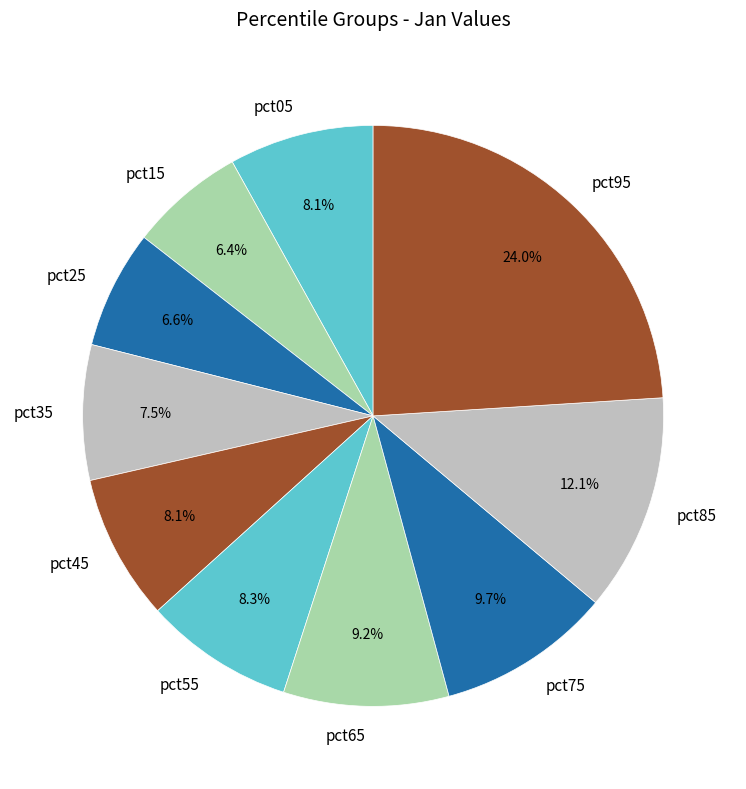

Which slice is the largest?

pct95